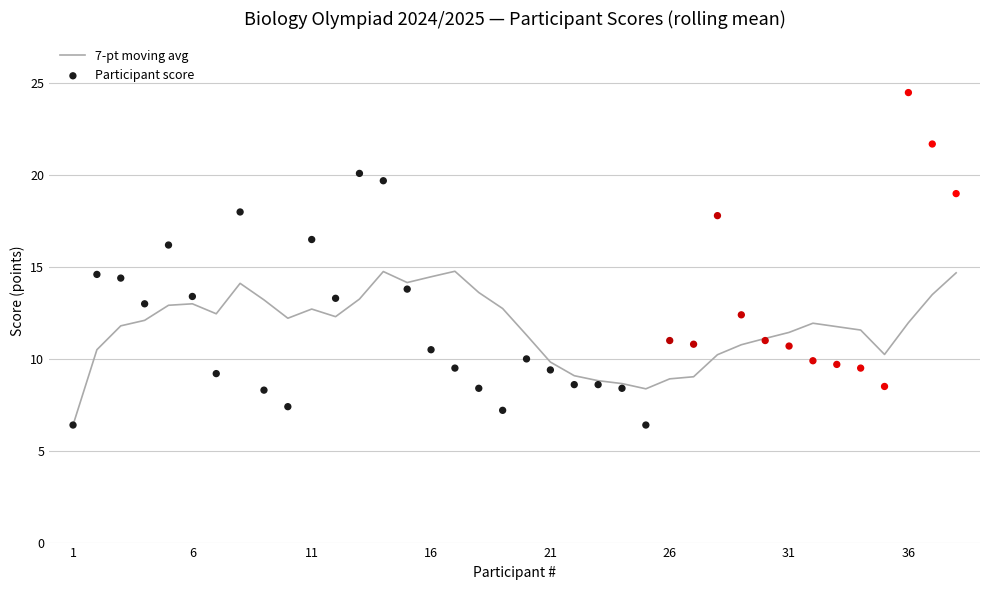

What are all the series names shown in the legend?

7-pt moving avg, Participant score